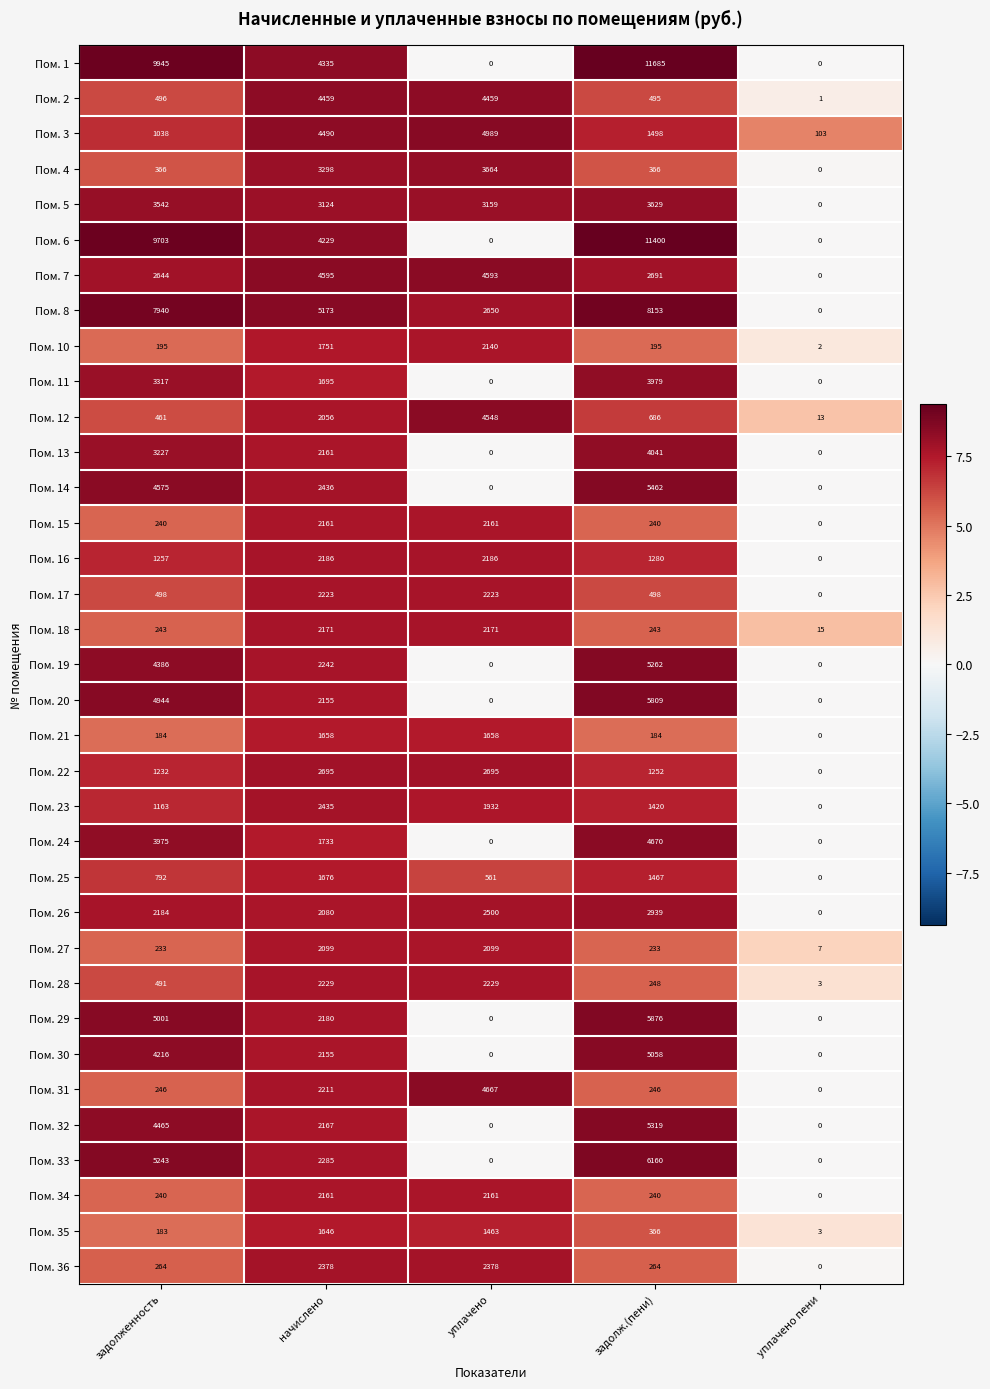

The Пом. 28 series shows 491 at задолженность. True or false?

True